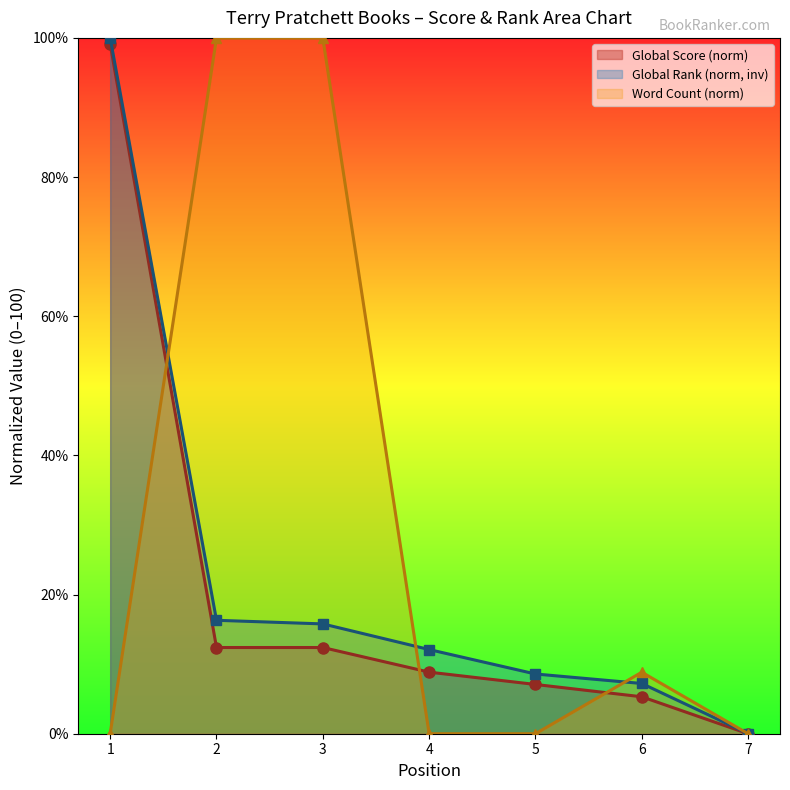

At which label is Global Rank (scaled) closest to 50?

2